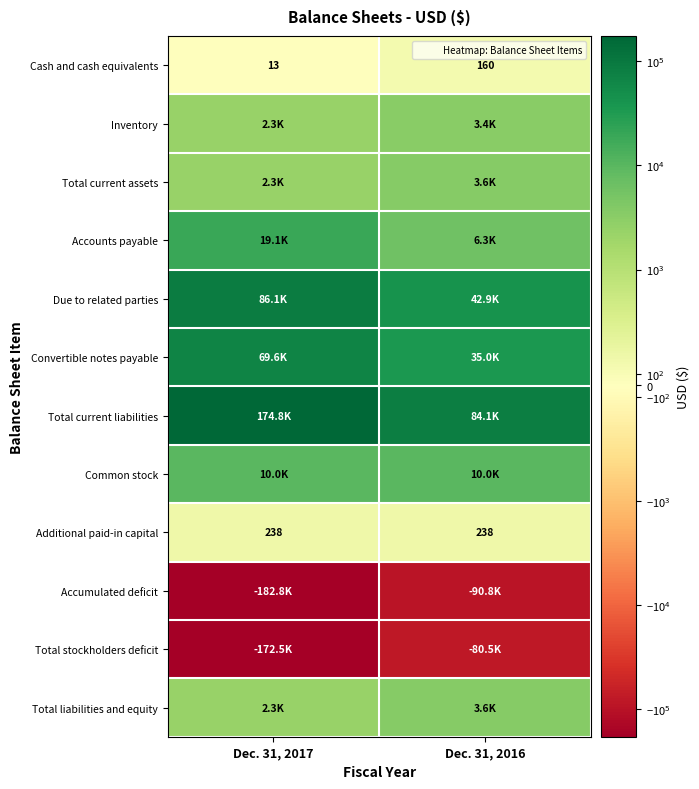

What is the difference between the highest and lowest values at Dec. 31, 2017?

357593